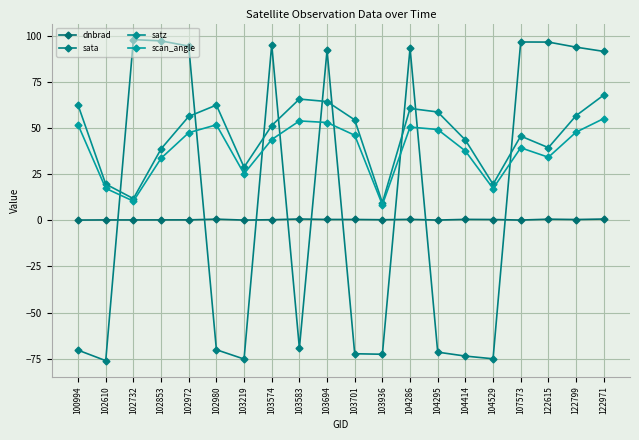

Rank the series by their maximum value, from highest to lowest.

sata, satz, scan_angle, dnbrad